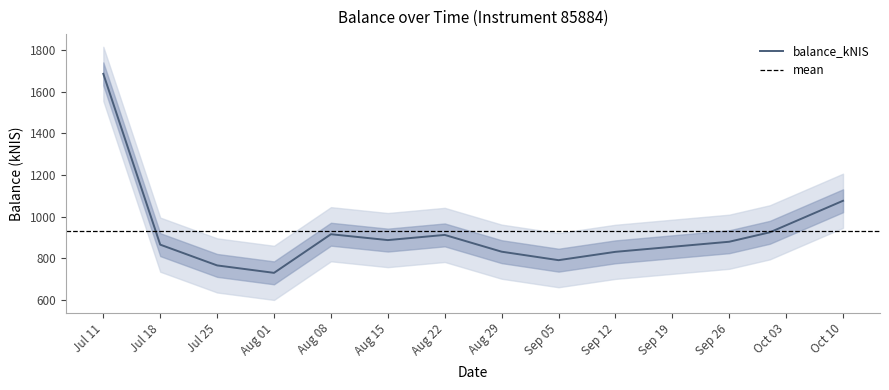

What is the minimum value shown in the chart?

729.5